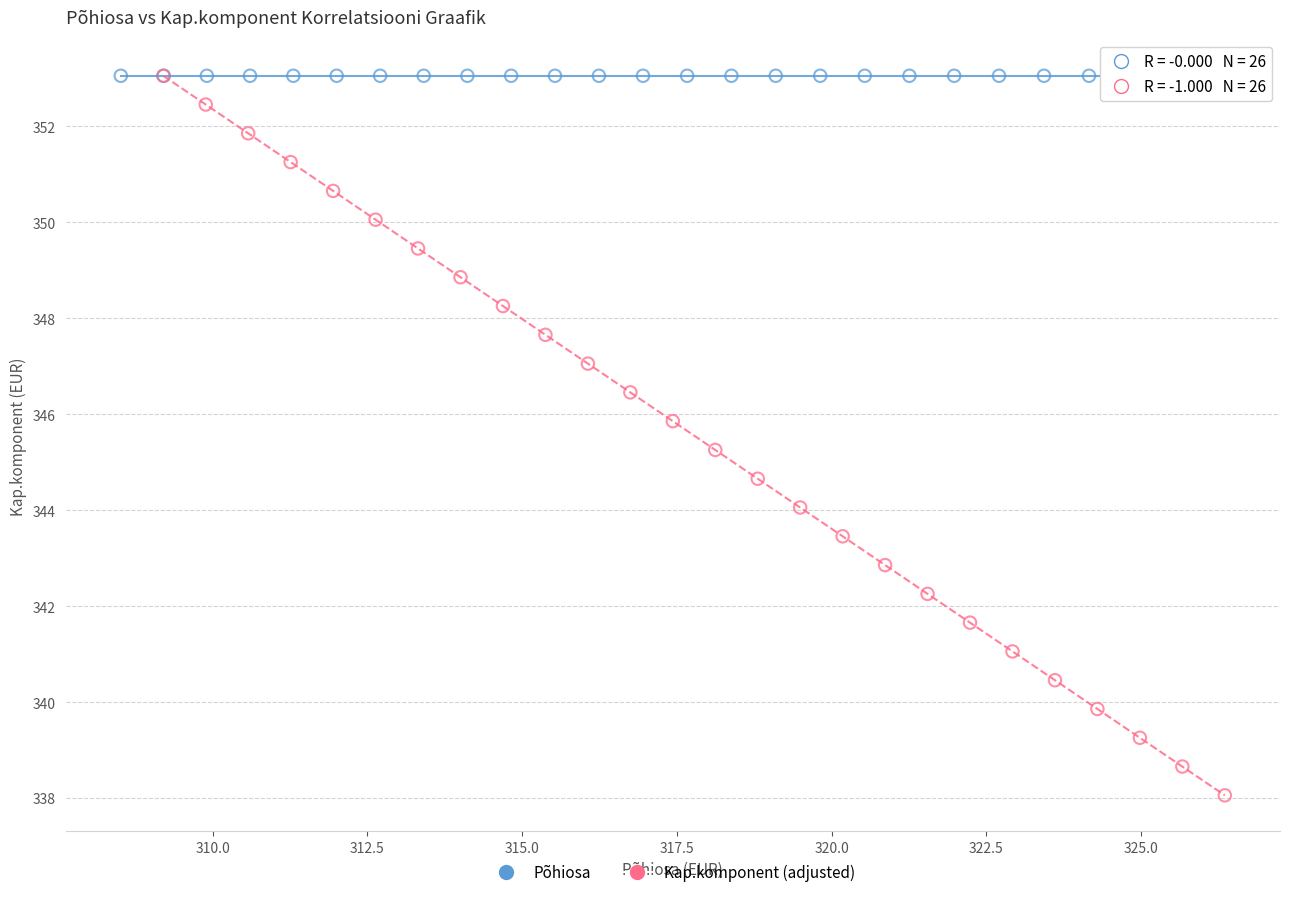

Which series contains the lowest Y value?

Kap.komponent (adjusted)